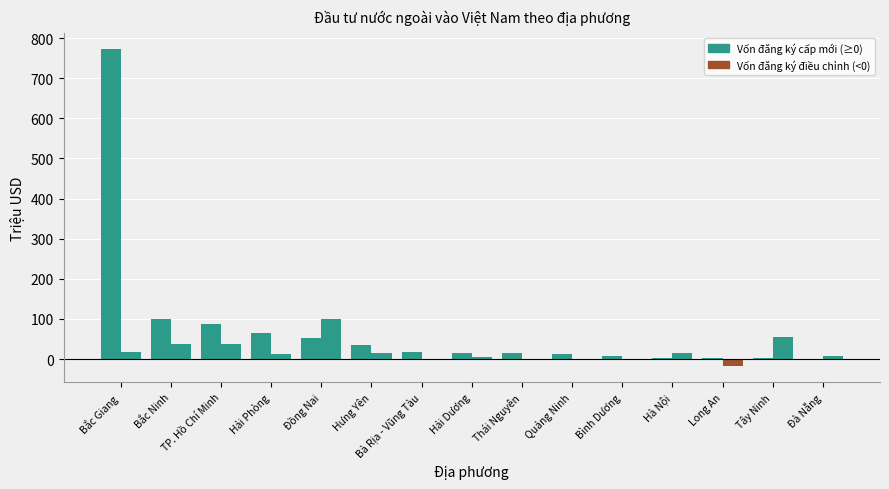

The value of Vốn đăng ký cấp mới at Tây Ninh is 2.0. True or false?

True